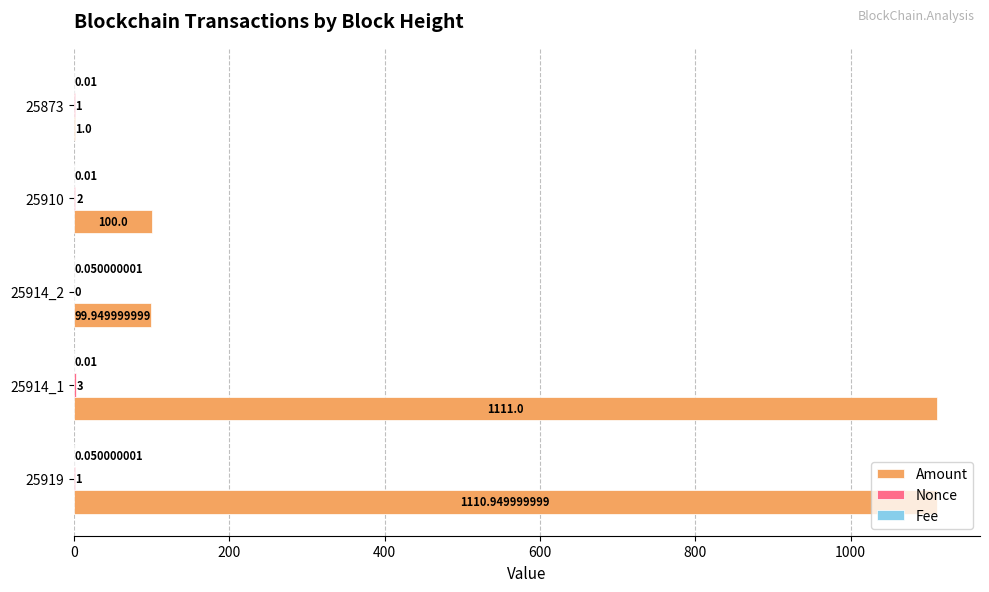

Count the number of data series in this chart.

3